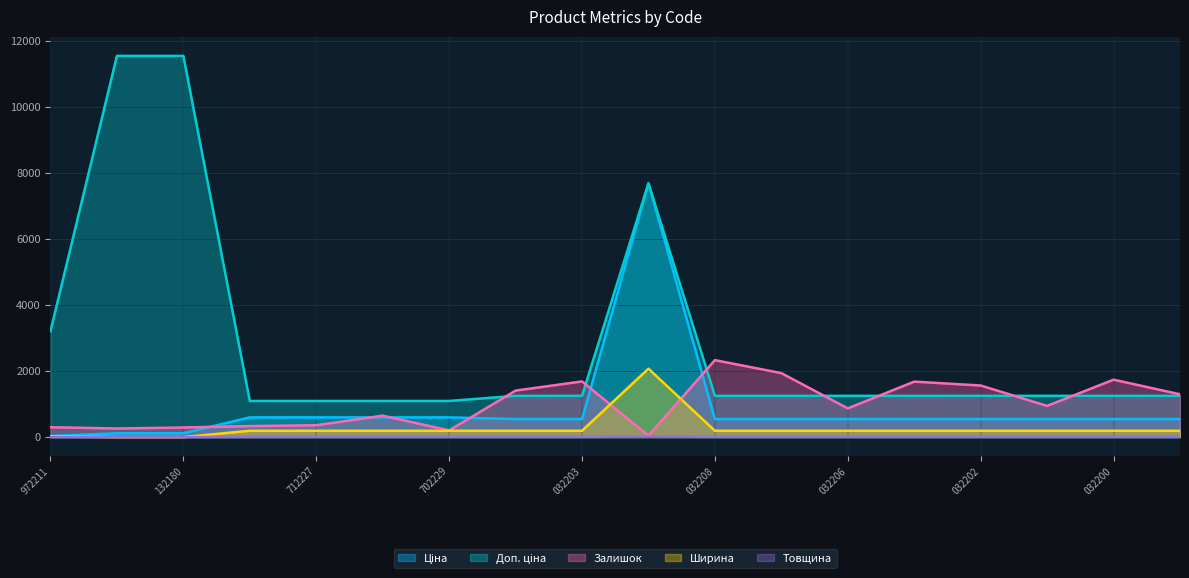

True or false: Ціна has more than 0 interior local peaks.

True